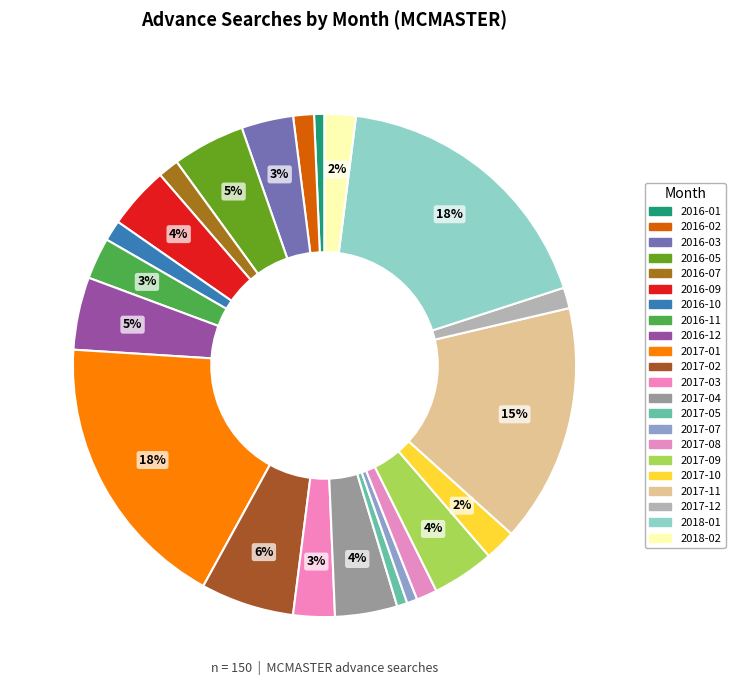

Count the number of slices in the pie.

22